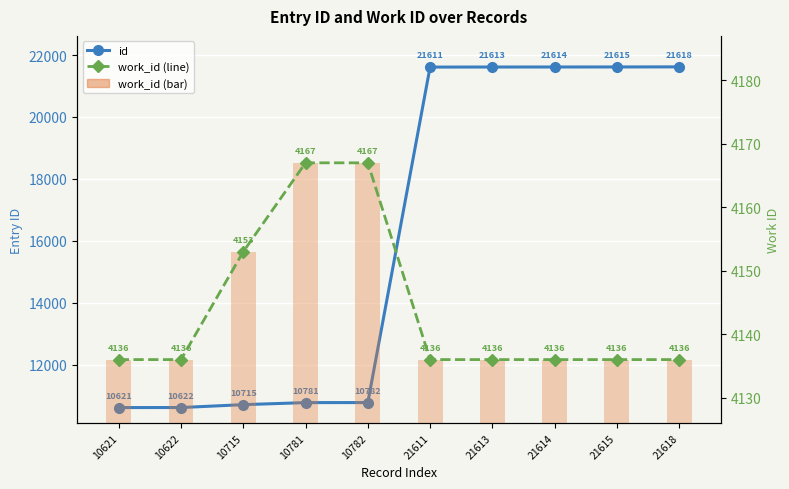

How many data points in work_id are above 4136?

3